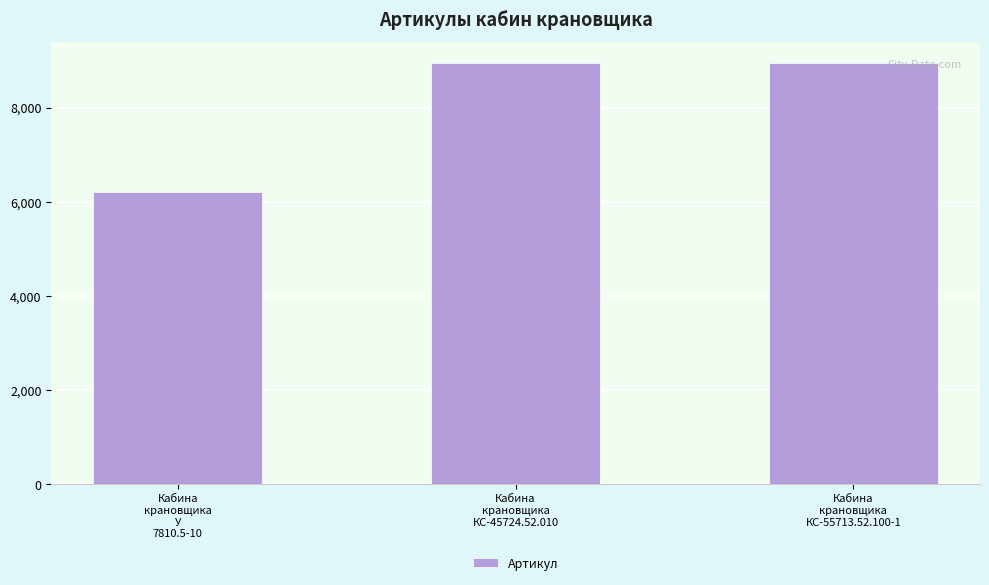

What is the difference between the maximum and second lowest values?

1